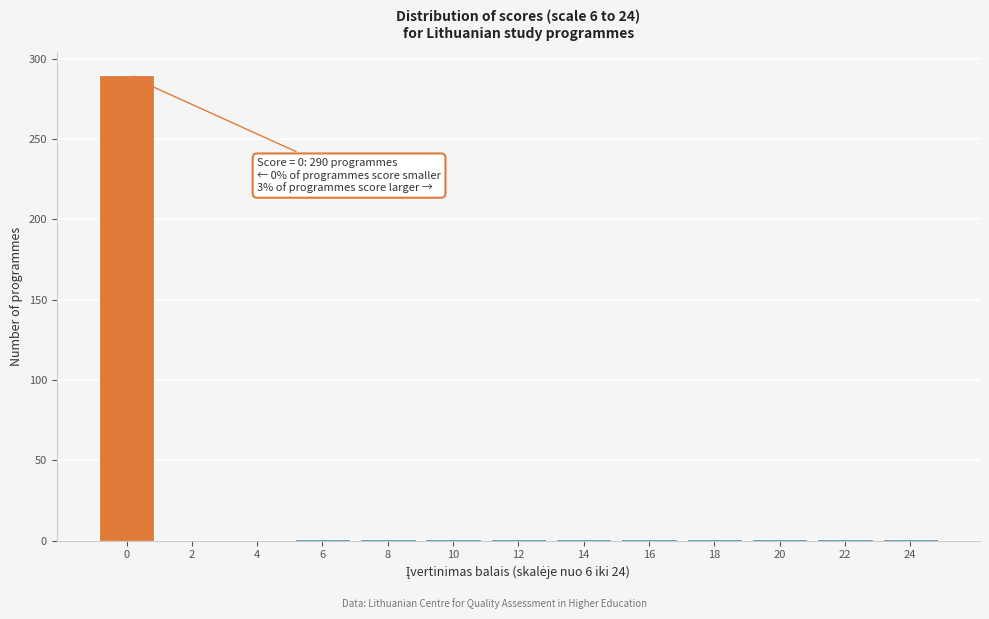

What is the greatest value displayed?

290